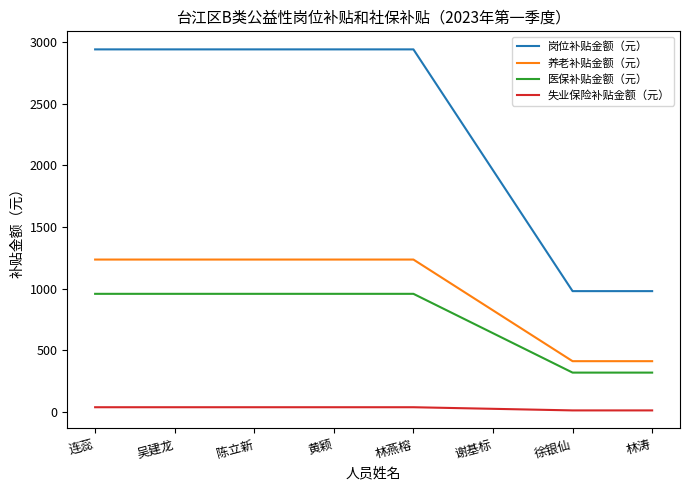

True or false: 岗位补贴金额（元） and 失业保险补贴金额（元） intersect in this chart.

False